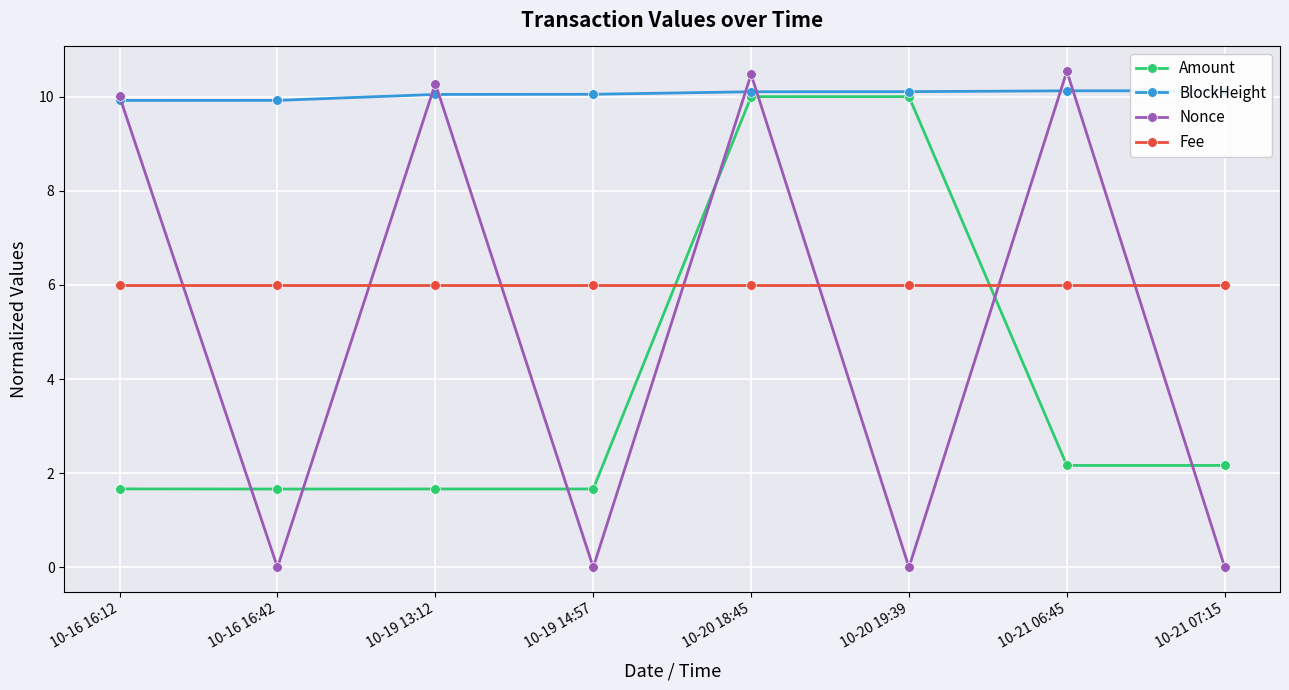

Count the number of categories in the chart.

8